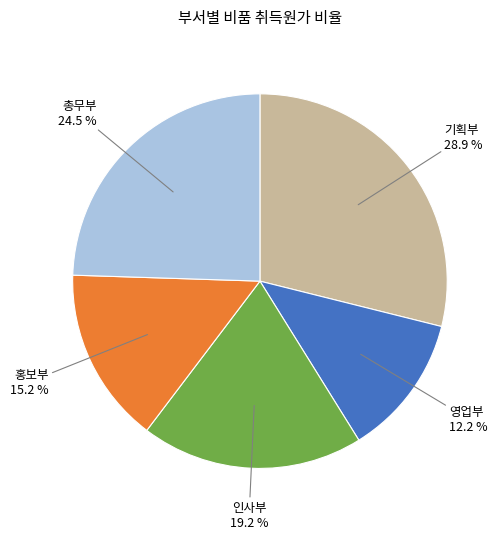

To the nearest percent, what is the combined percentage of 영업부 and 인사부?

31%